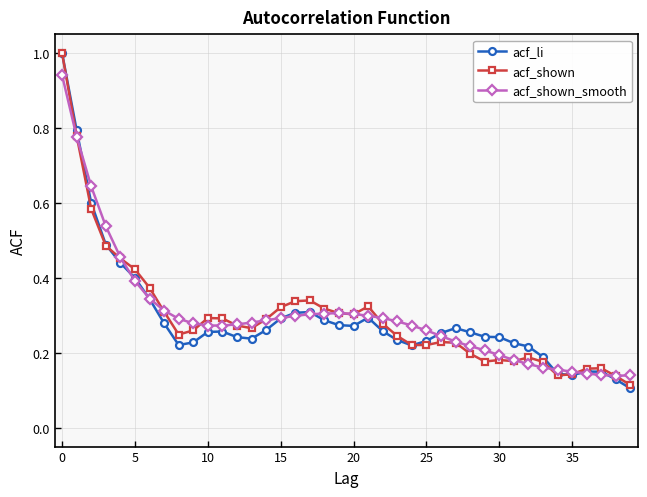

True or false: acf_shown has more than 2 interior local peaks.

True